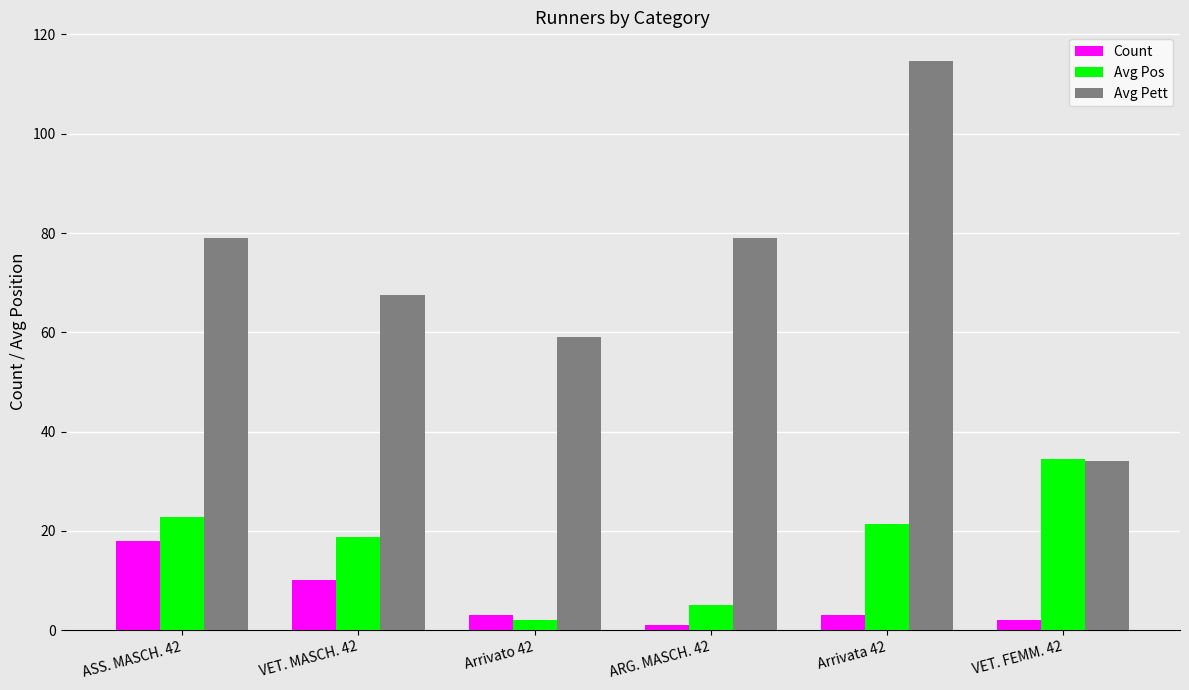

The Count series shows 1.0 at ARG. MASCH. 42. True or false?

True